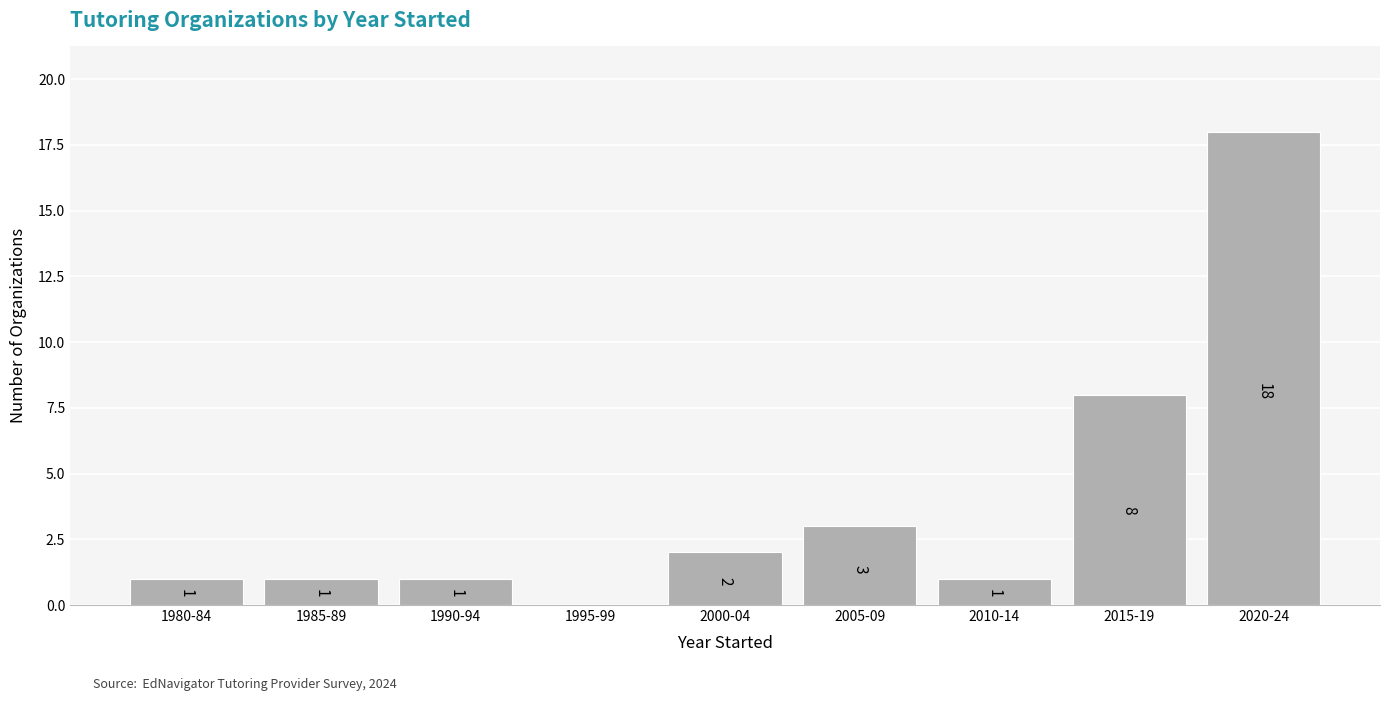

Reading right to left, transcribe all the data shown in this chart.

2020-24=18	2015-19=8	2010-14=1	2005-09=3	2000-04=2	1995-99=0	1990-94=1	1985-89=1	1980-84=1